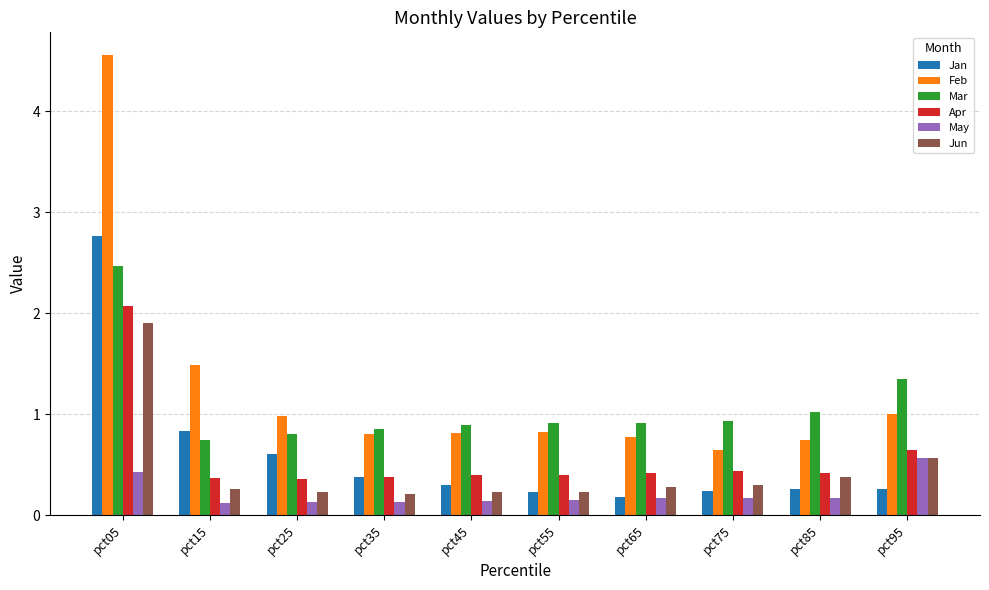

At how many categories does at least one series exceed 1?

4